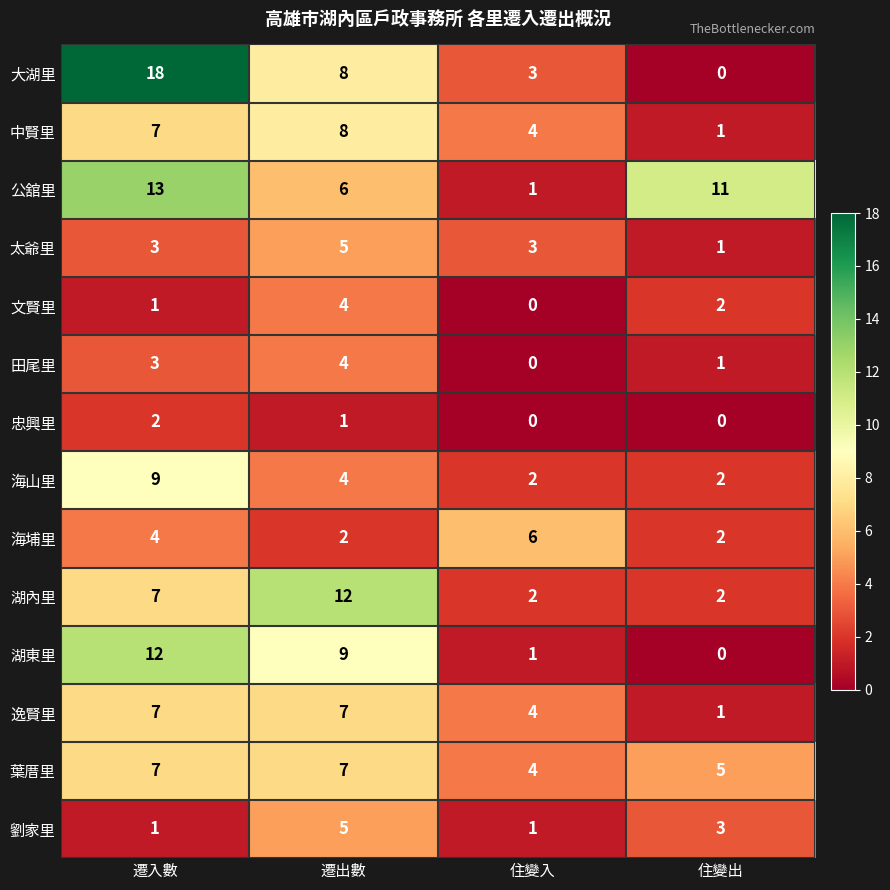

Which series has the largest range (max minus min)?

大湖里